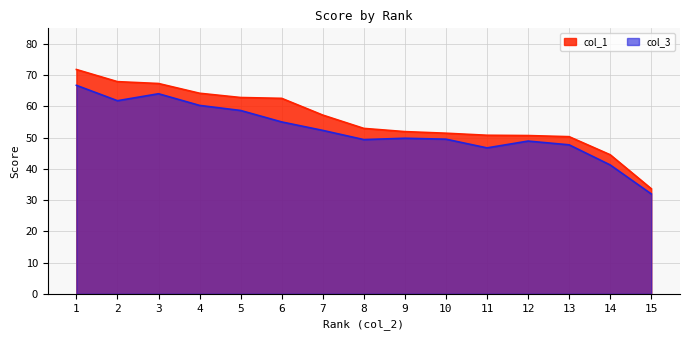

Reading left to right, transcribe all the data shown in this chart.

col_1: 71.8	67.9	67.3	64.2	62.9	62.6	57.2	53.0	51.9	51.4	50.8	50.7	50.3	44.5	33.7
col_3: 66.8	61.8	64.1	60.3	58.7	55.0	52.3	49.4	49.8	49.5	46.7	48.9	47.7	41.3	32.0